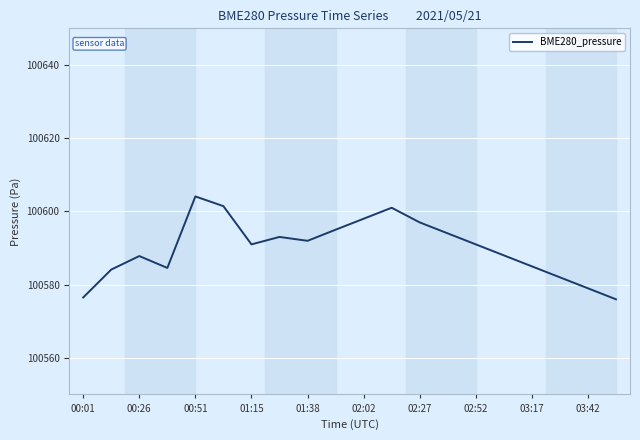

What is the sum of all values?

2011800.5